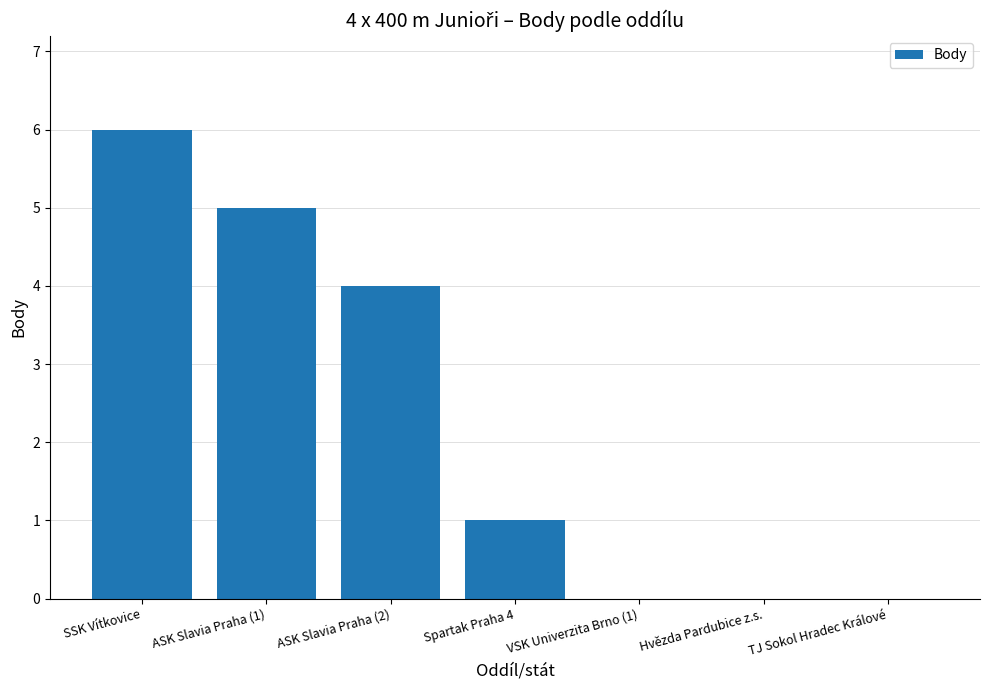

True or false: the data shows 0 at TJ Sokol Hradec Králové.

True